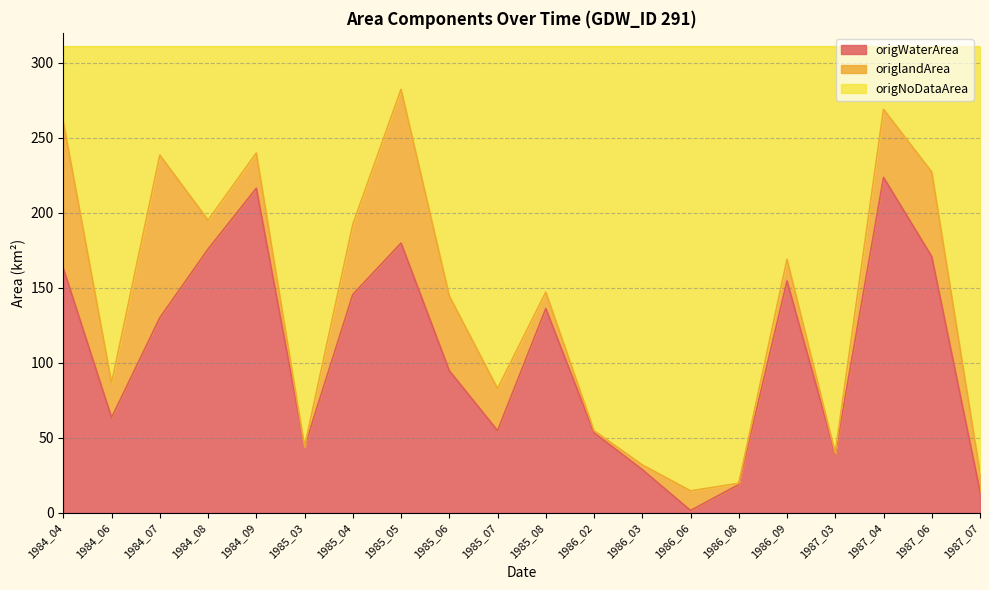

At which label does origWaterArea reach its minimum?

1986_06